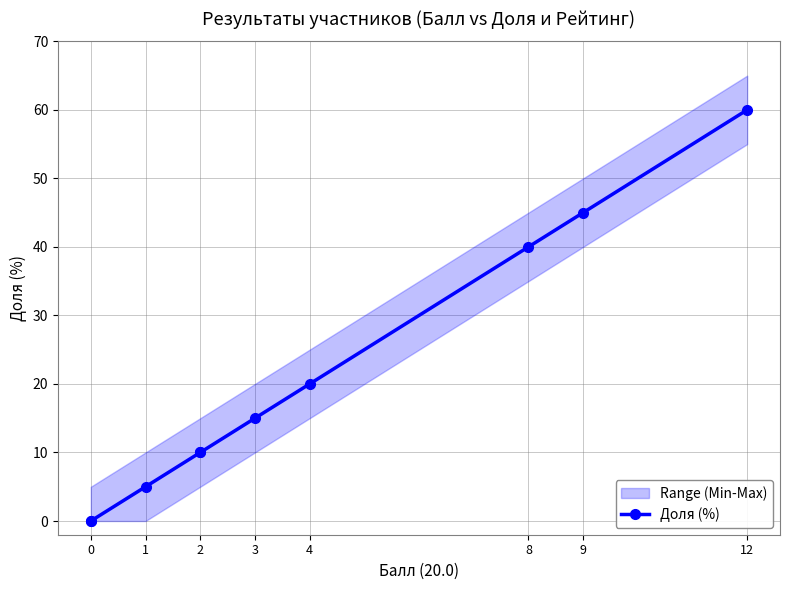

Does the chart have visible grid lines?

Yes